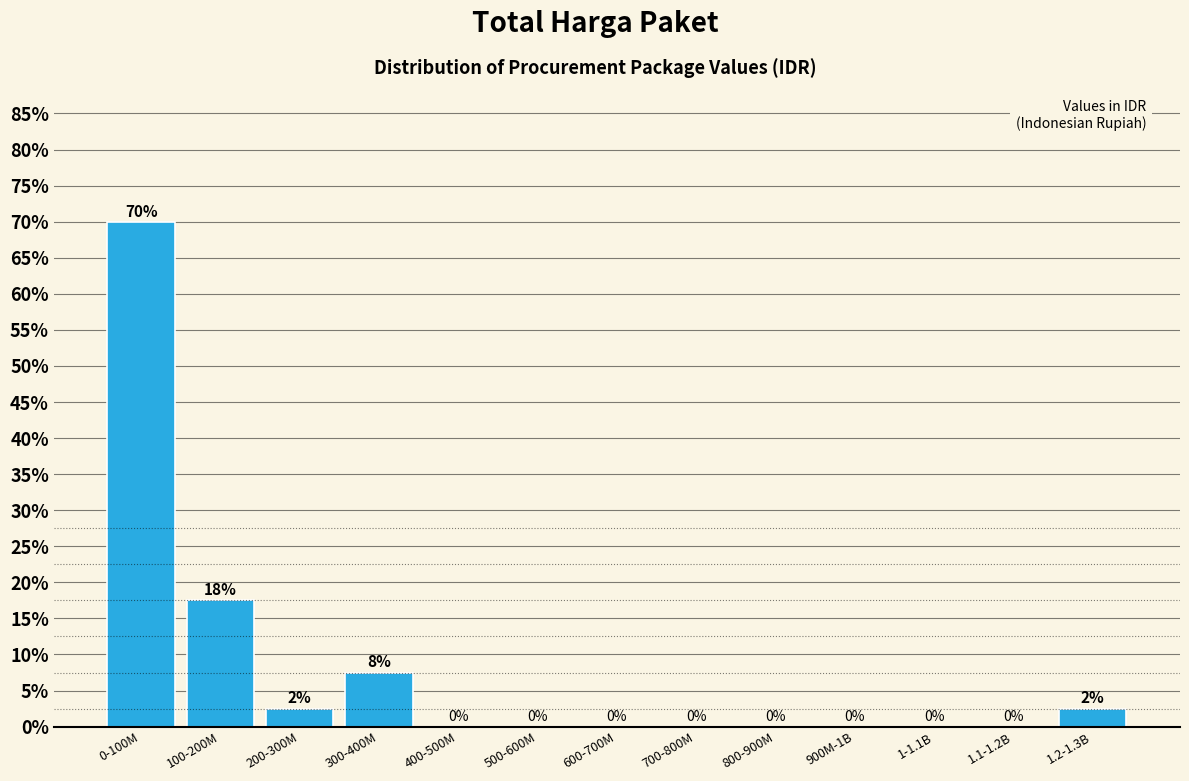

Between 800-900M and 300-400M, which is larger?

300-400M